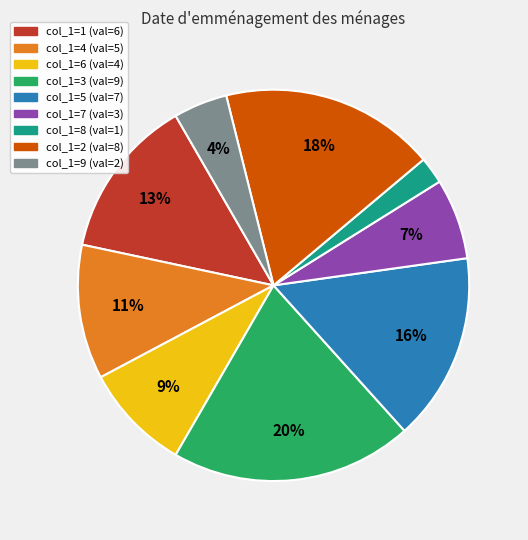

Count the number of slices in the pie.

9